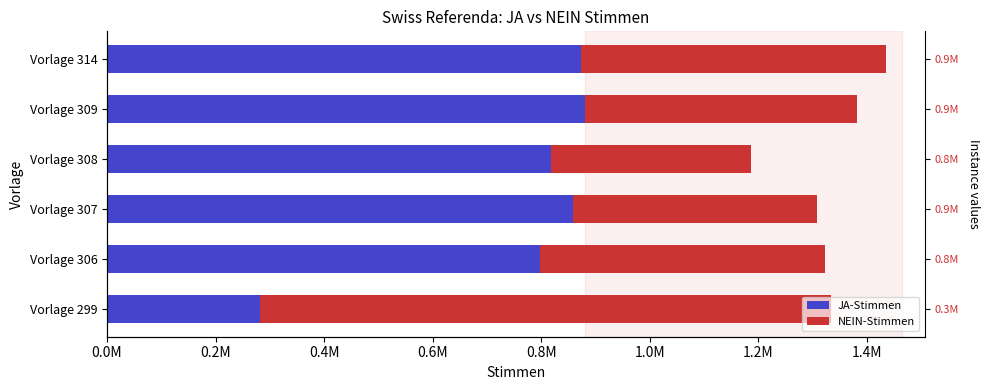

What is the value of the NEIN-Stimmen bar at the 1st from the left?

1052575